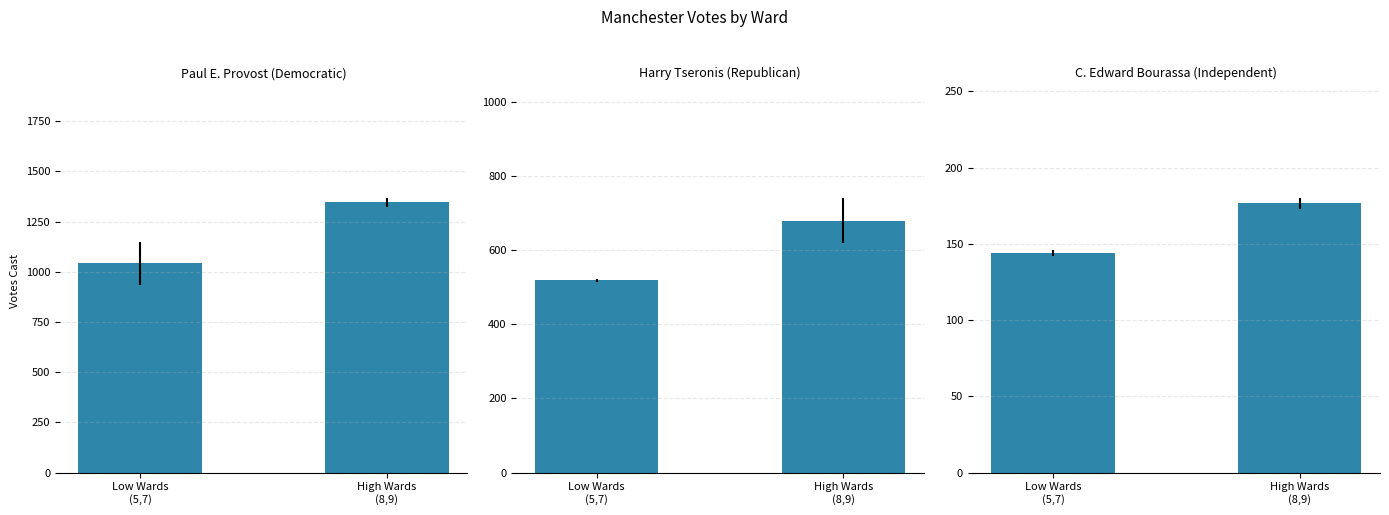

What is the label of the 2nd bar from the left?

High Wards
(8,9)